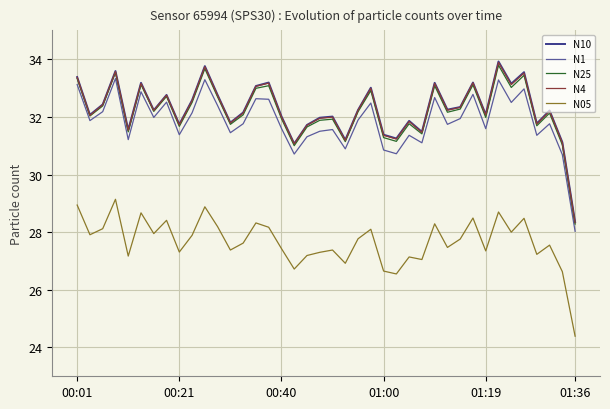

What is the maximum value for N25?

33.8